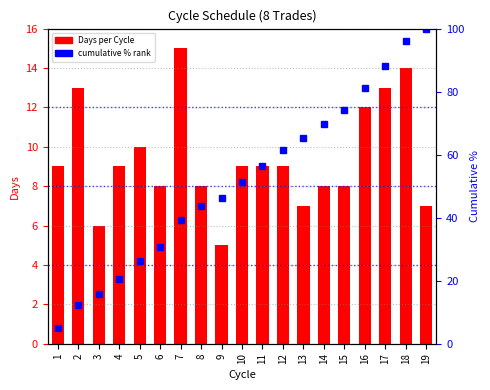

The value of Days per Cycle at 6 is 8.0. True or false?

True